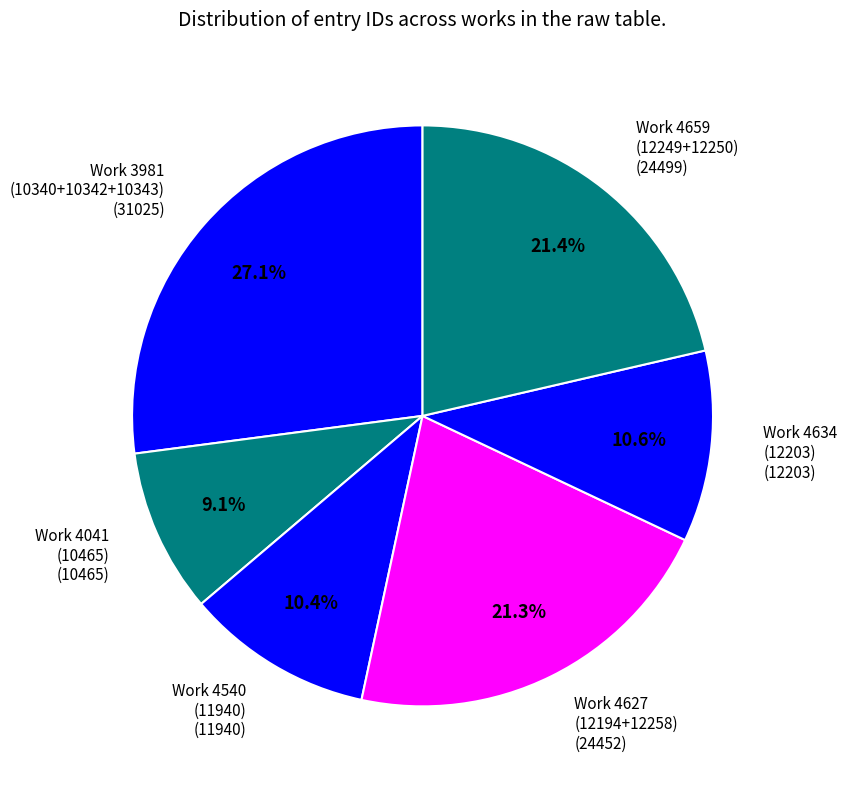

Does Work 4041 (10465) represent more than half of the total?

No